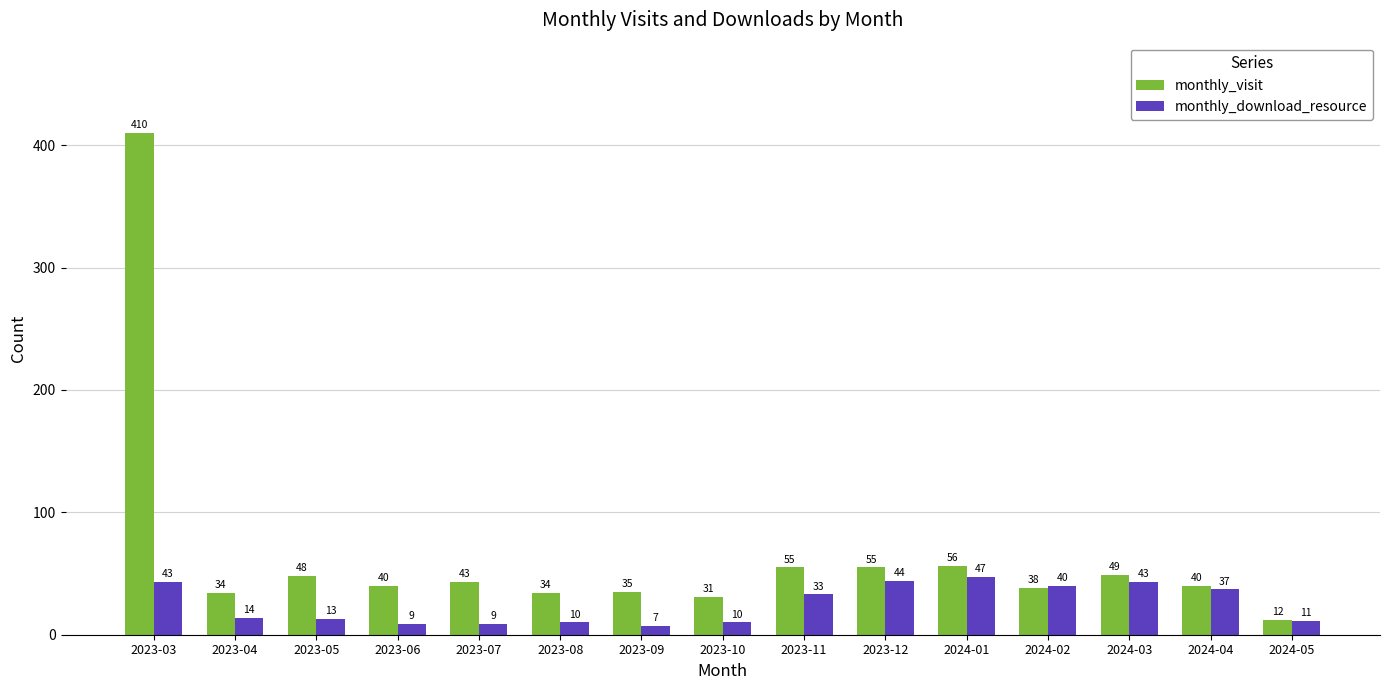

What is the average value of the monthly_visit series?

65